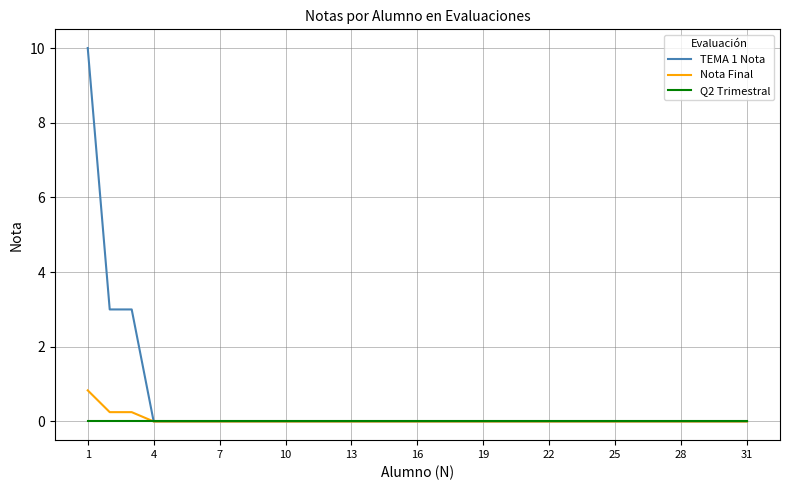

List the series in order of their peak value, lowest first.

Q2 Trimestral, Nota Final, TEMA 1 Nota